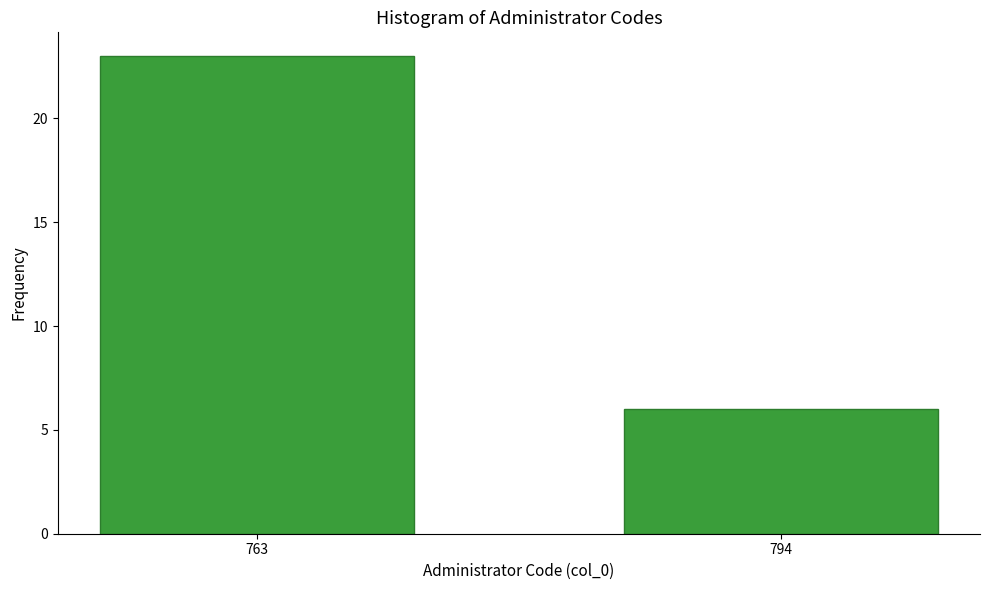

Reading left to right, extract all data points from this chart.

23	6